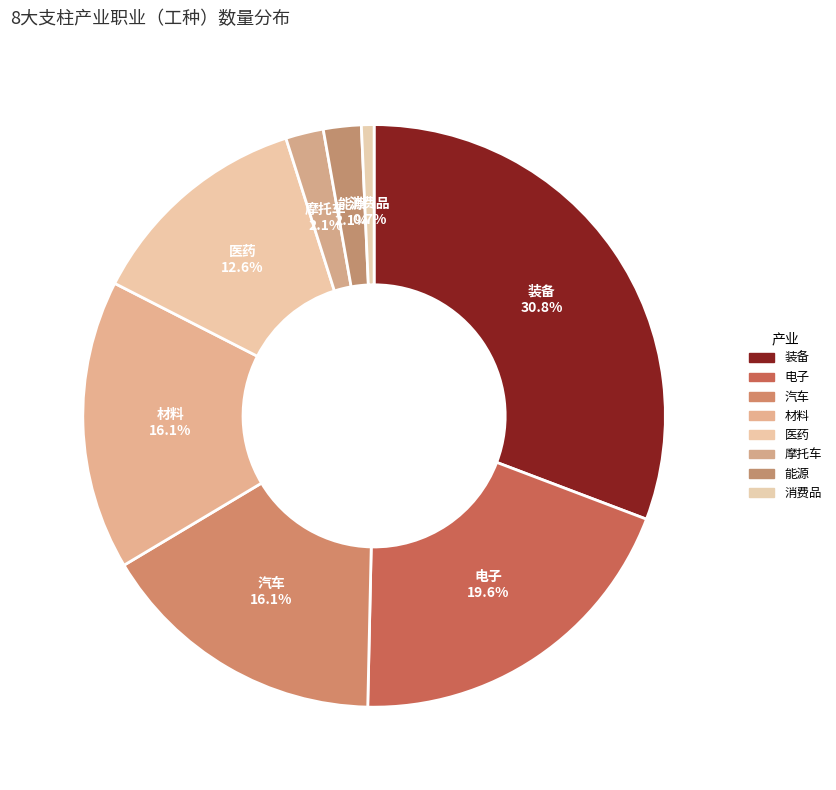

How many slices are in this pie chart?

8